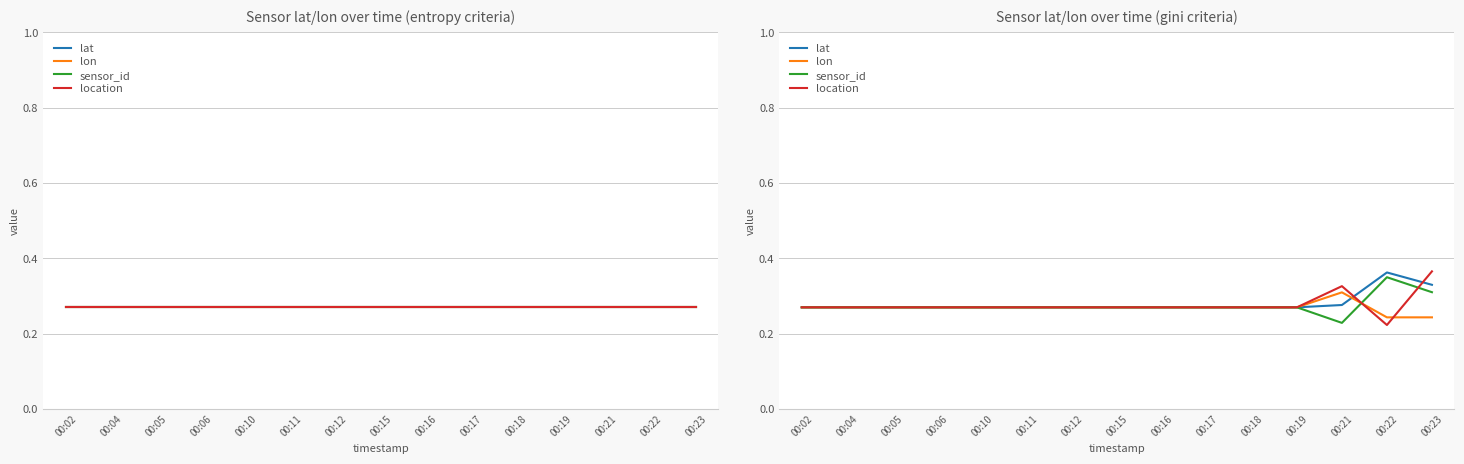

What is the value of the location point at the 4th from the left?

0.3